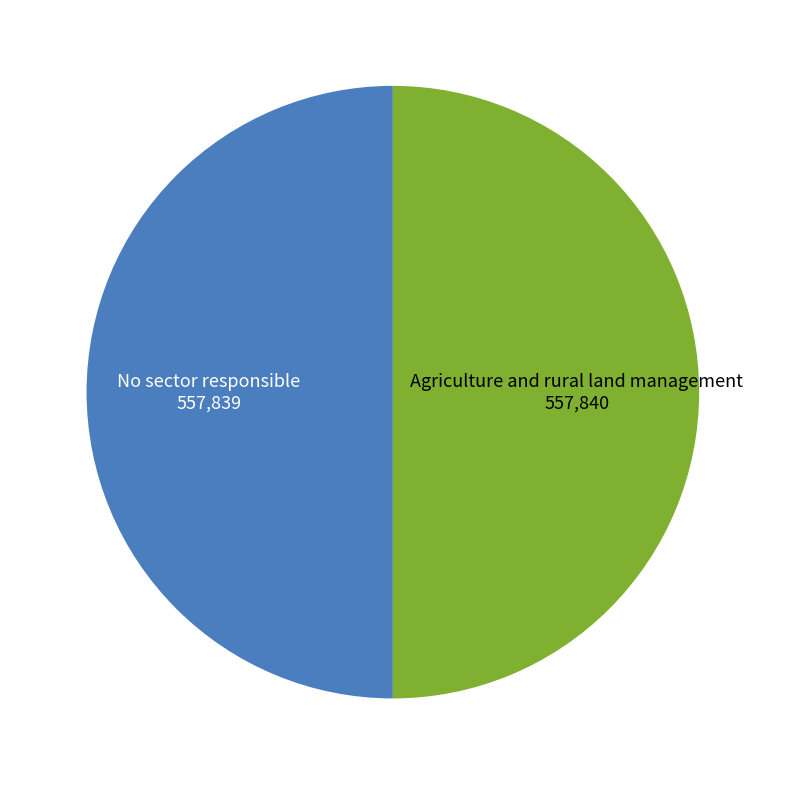

Which slice represents more than half of the pie?

Agriculture and rural land management